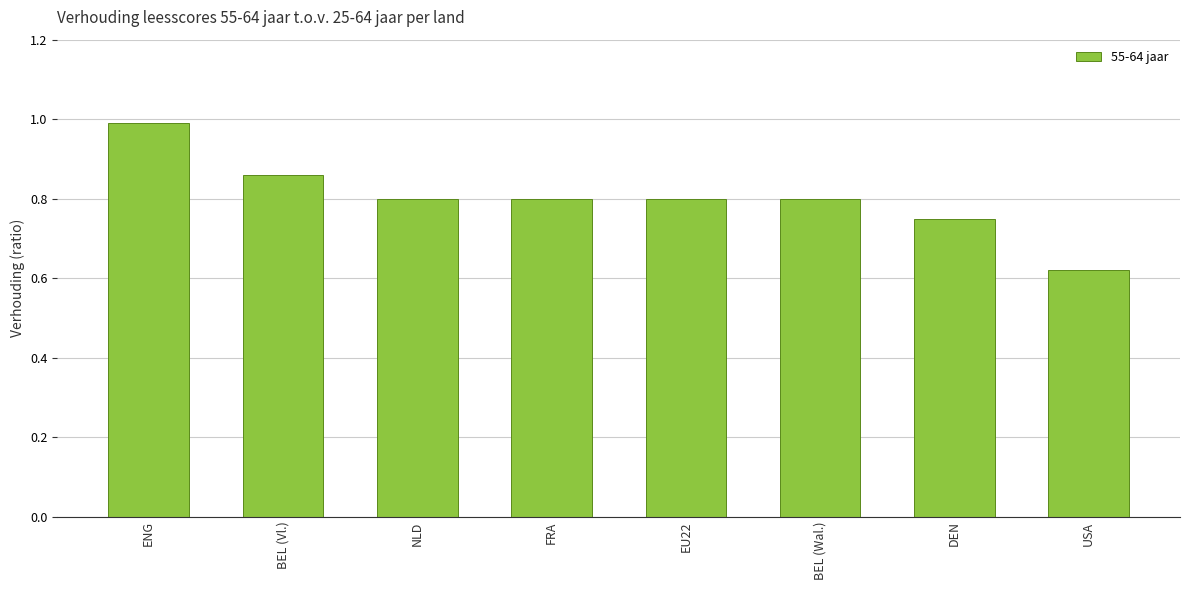

Which category has the highest value across all series?

ENG